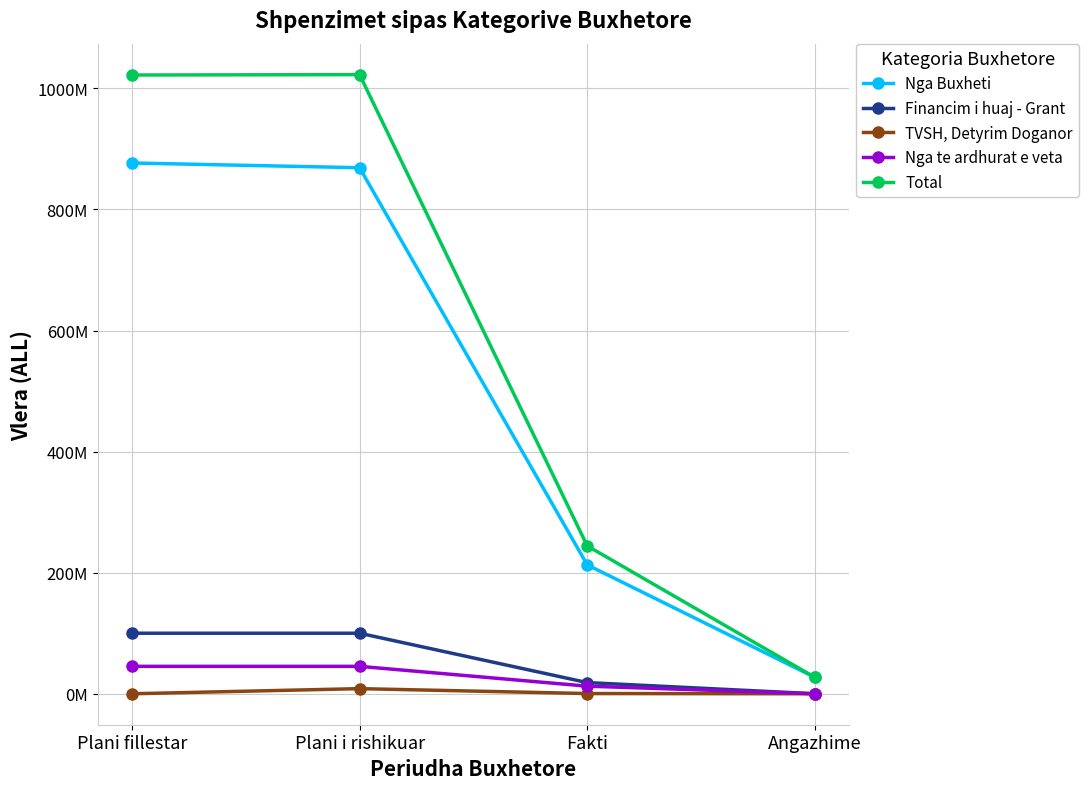

What is the approximate value of Financim i huaj - Grant at Plani fillestar?

100000000.0